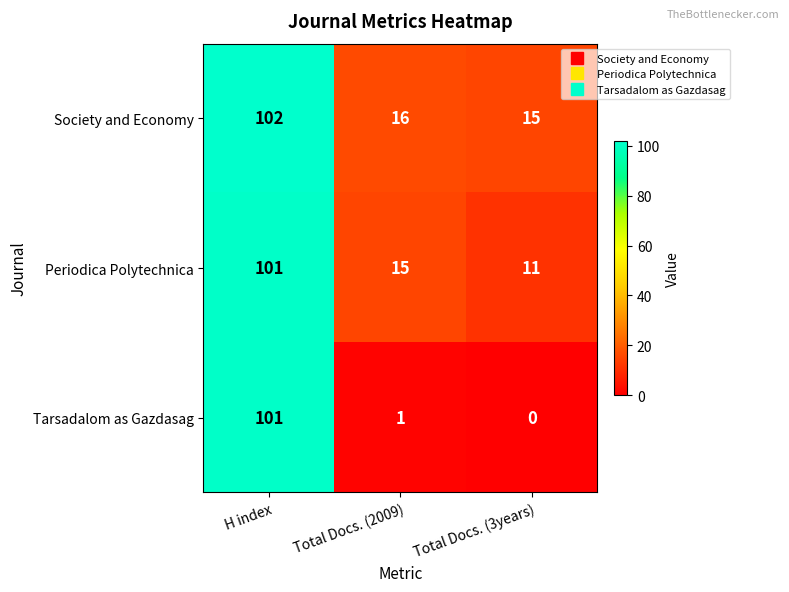

At Total Docs. (3years), list the series in order from largest to smallest.

Society and Economy, Periodica Polytechnica, Tarsadalom as Gazdasag